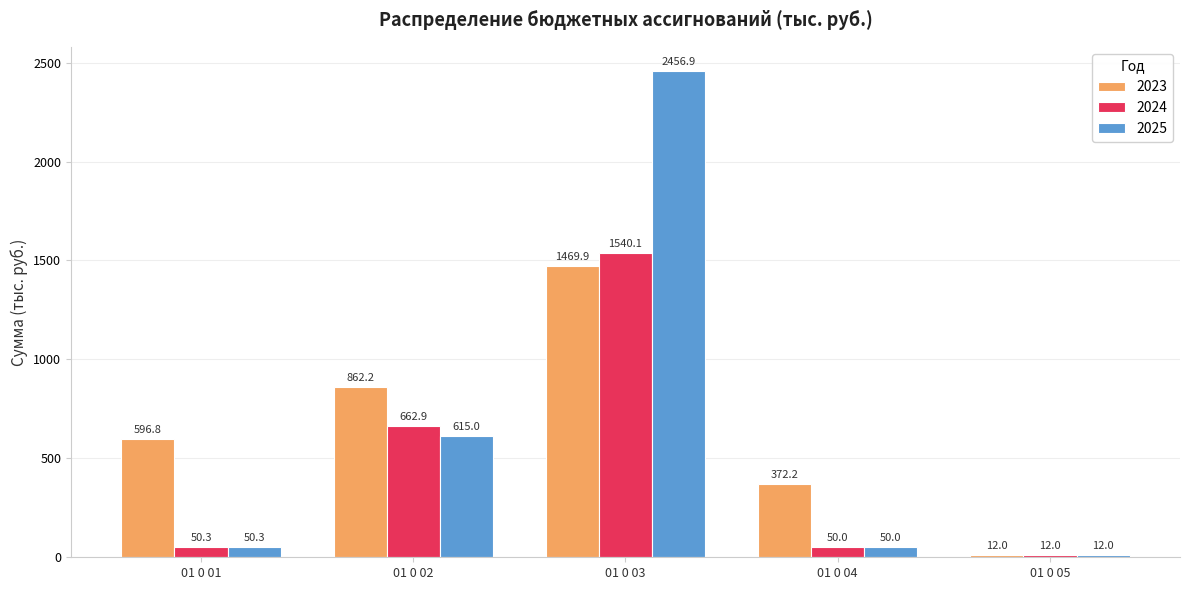

What are all the series names shown in the legend?

2023, 2024, 2025